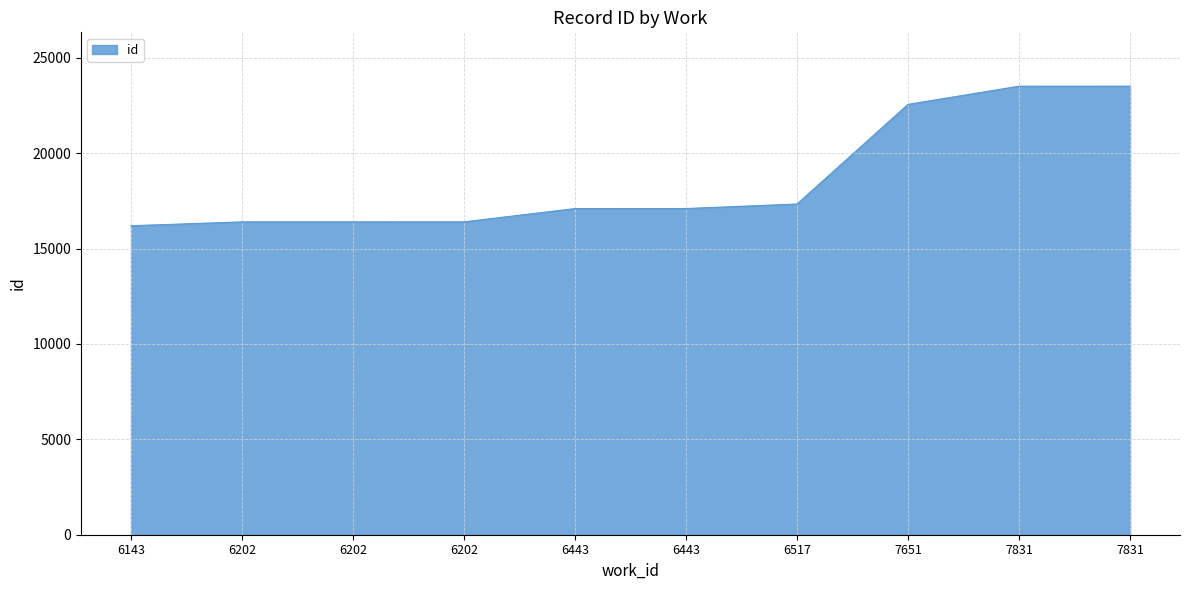

How many lines are shown in the chart?

1